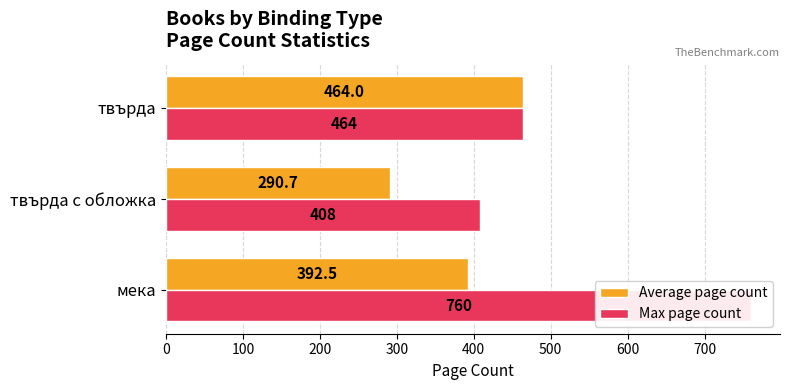

Rank the series by their average value, from highest to lowest.

Max page count, Average page count